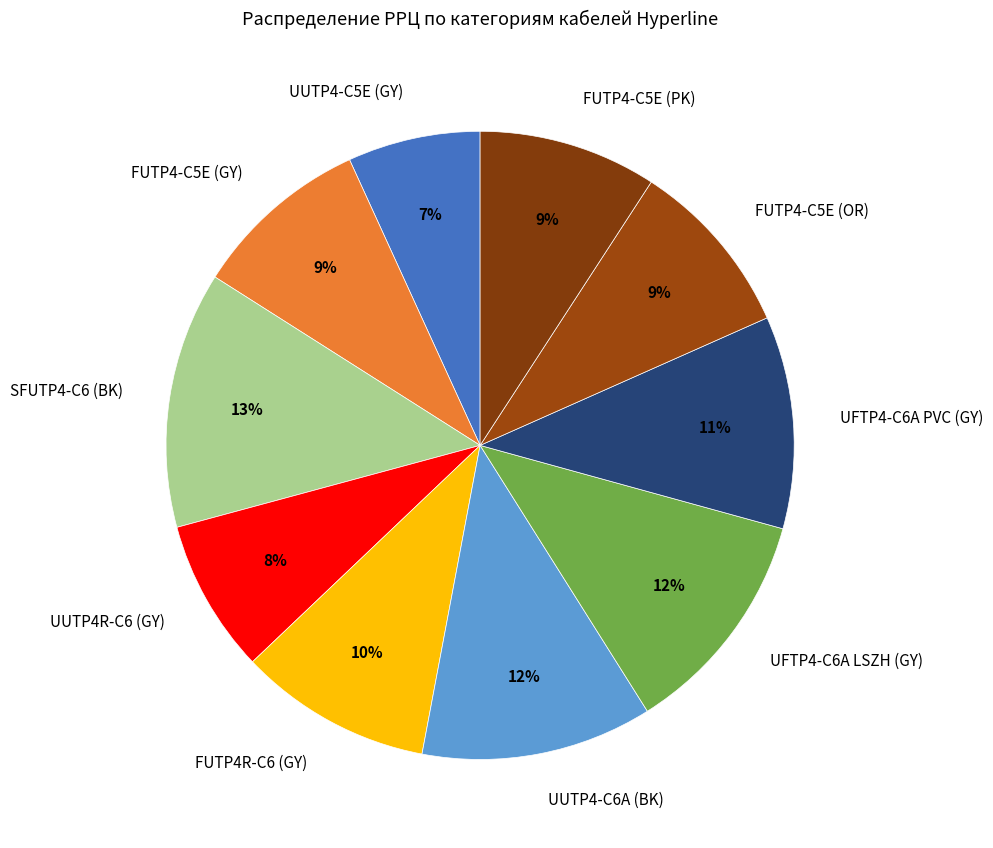

What percentage is the FUTP4-C5E (PK) slice, to the nearest percent?

9%